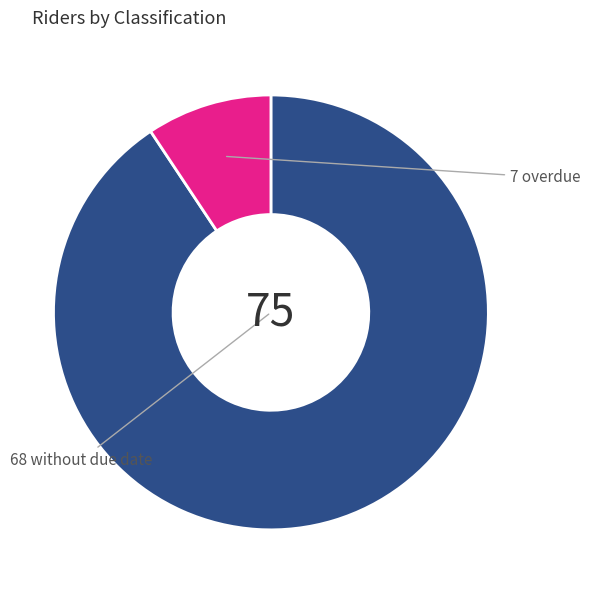

Is there a majority slice in this chart?

Yes